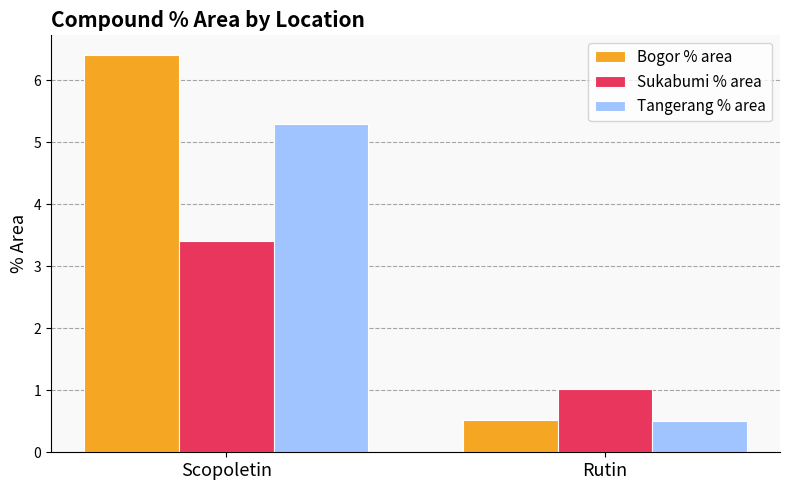

What is the total value across all series at Rutin?

2.0